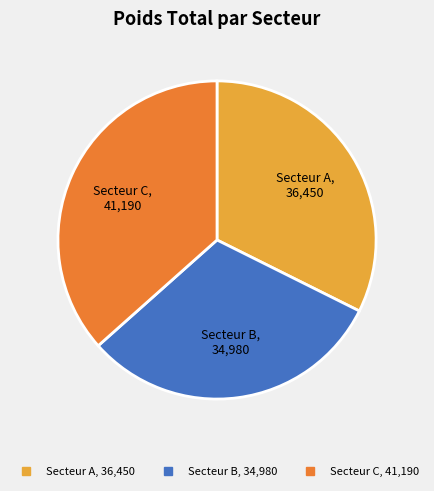

Which slice is the largest?

Secteur C